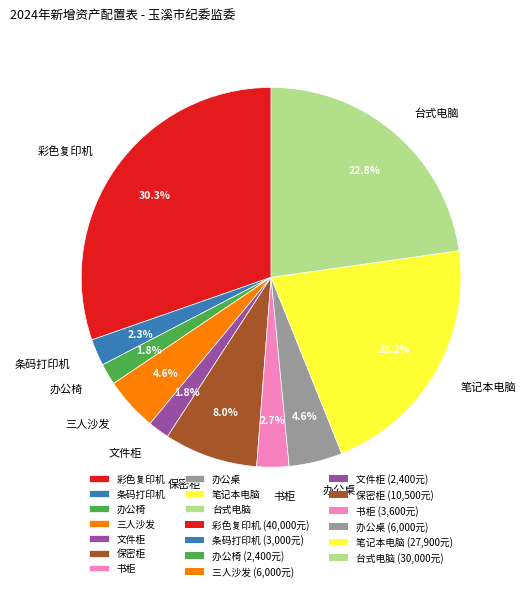

Which slice is the largest?

彩色复印机